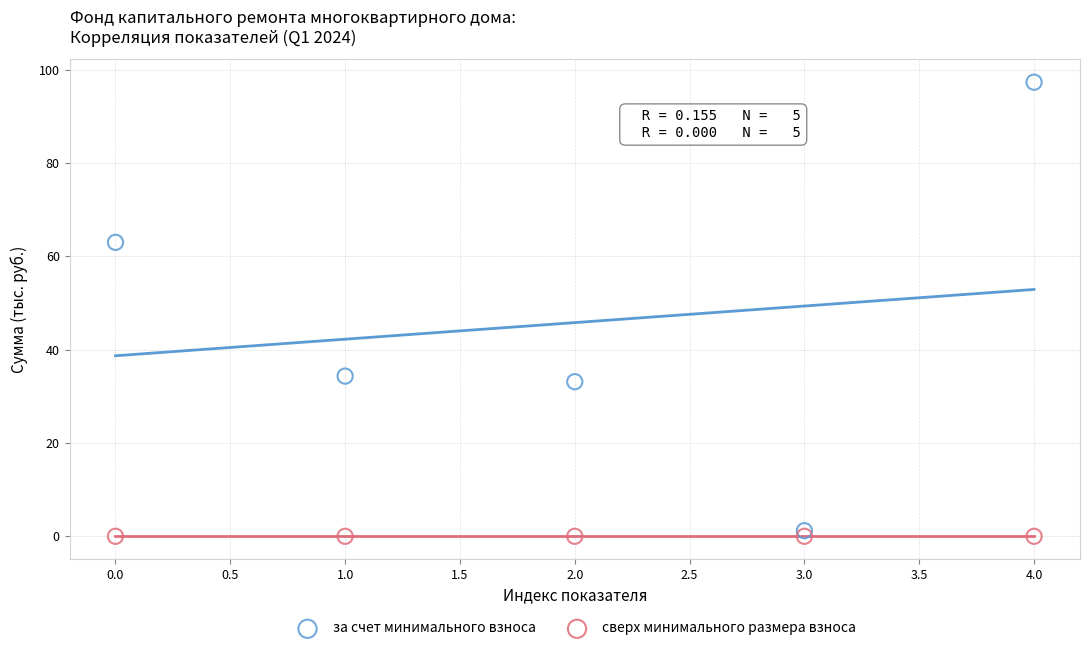

Across all series, what Y value is closest to 48?

34.3